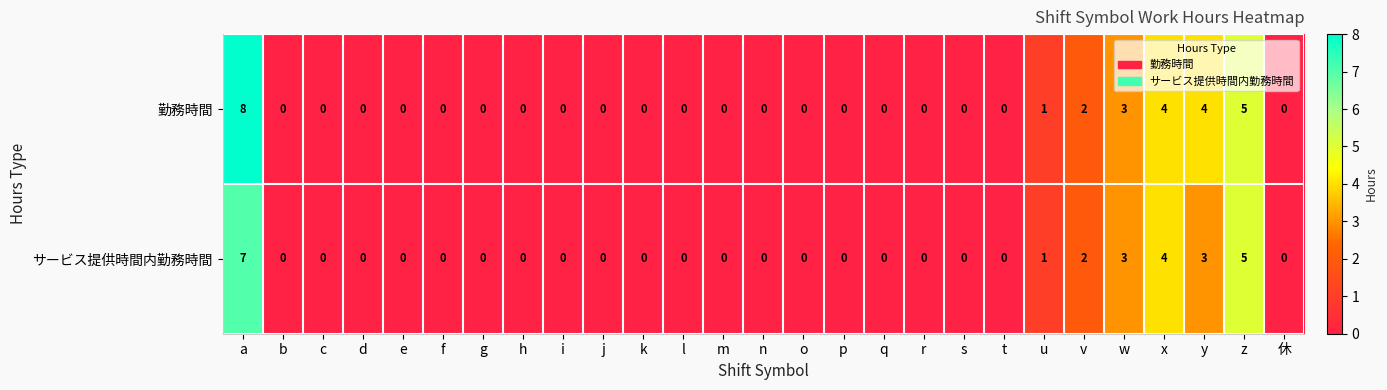

Rank the series by their maximum value, from lowest to highest.

サービス提供時間内勤務時間, 勤務時間